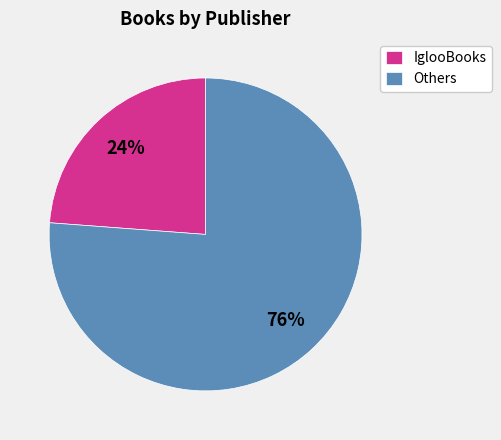

Is there a majority slice in this chart?

Yes